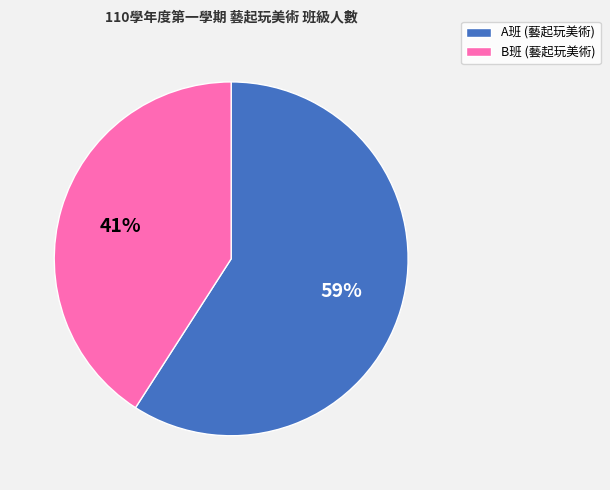

Does any single category account for the majority?

Yes